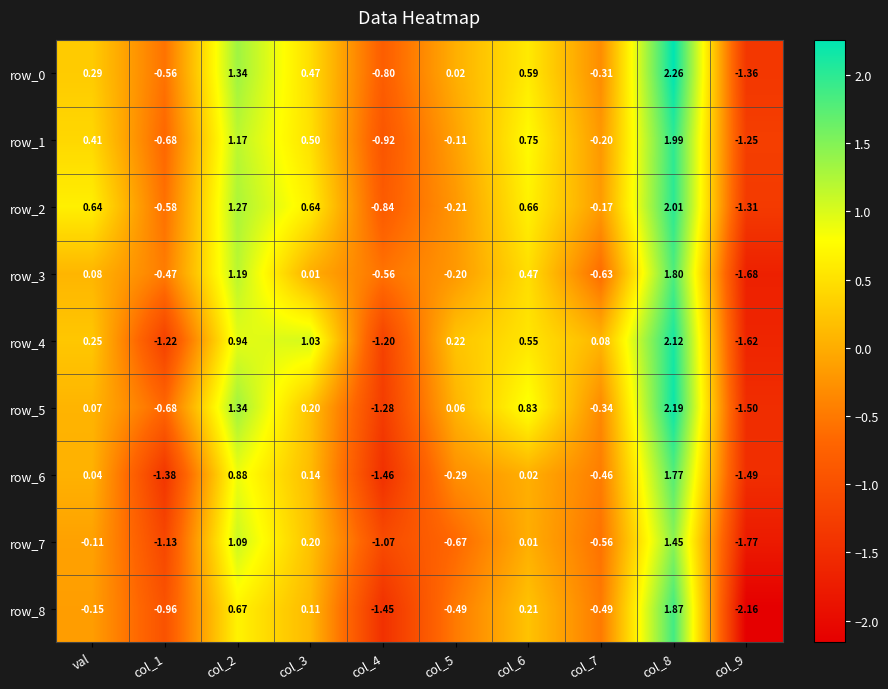

At which label is row_4 closest to 0?

col_7